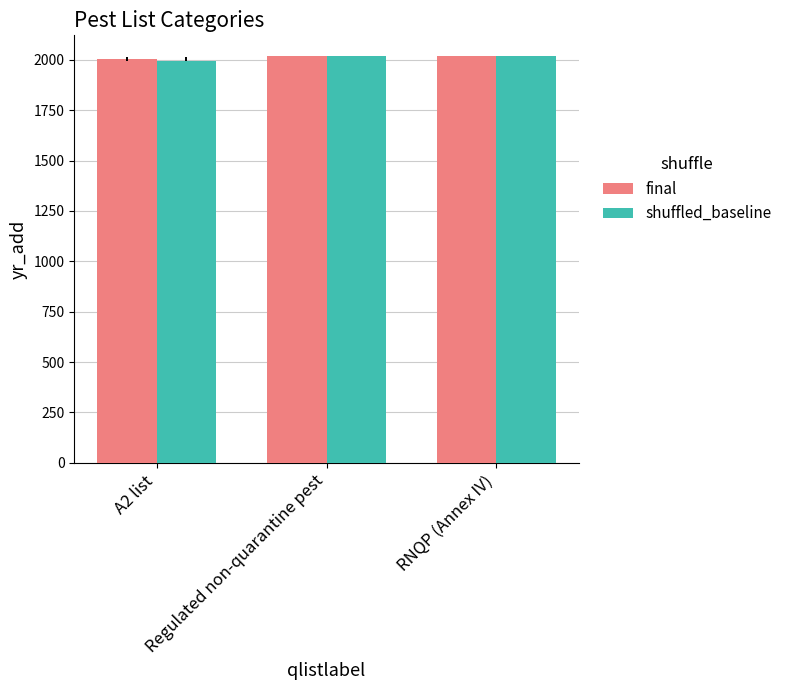

The value of shuffled_baseline at Regulated non-quarantine pest is 2018.0. True or false?

True